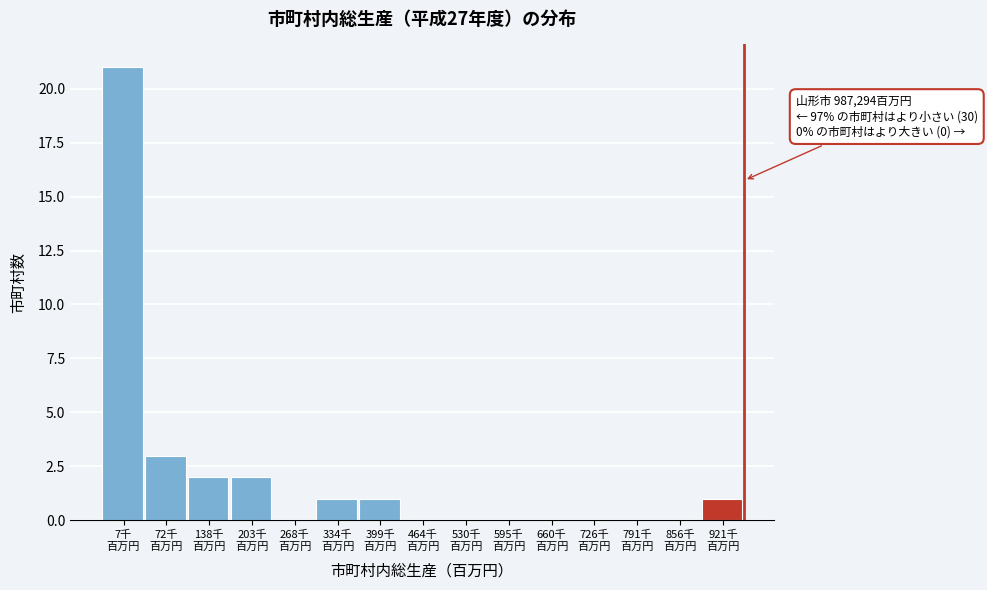

What is the greatest value displayed?

21